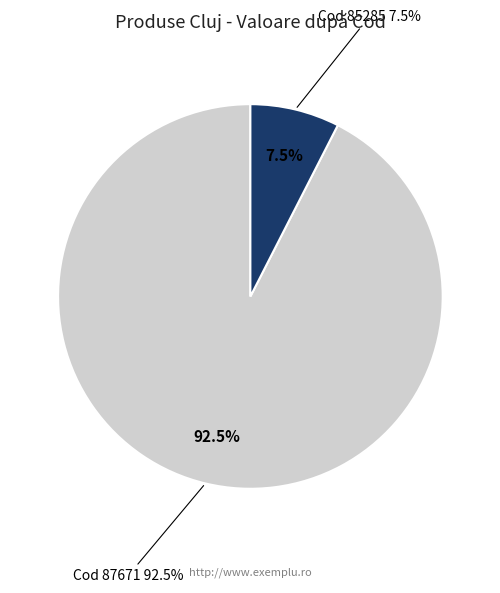

The 87671 slice represents 92% of the pie. True or false?

True